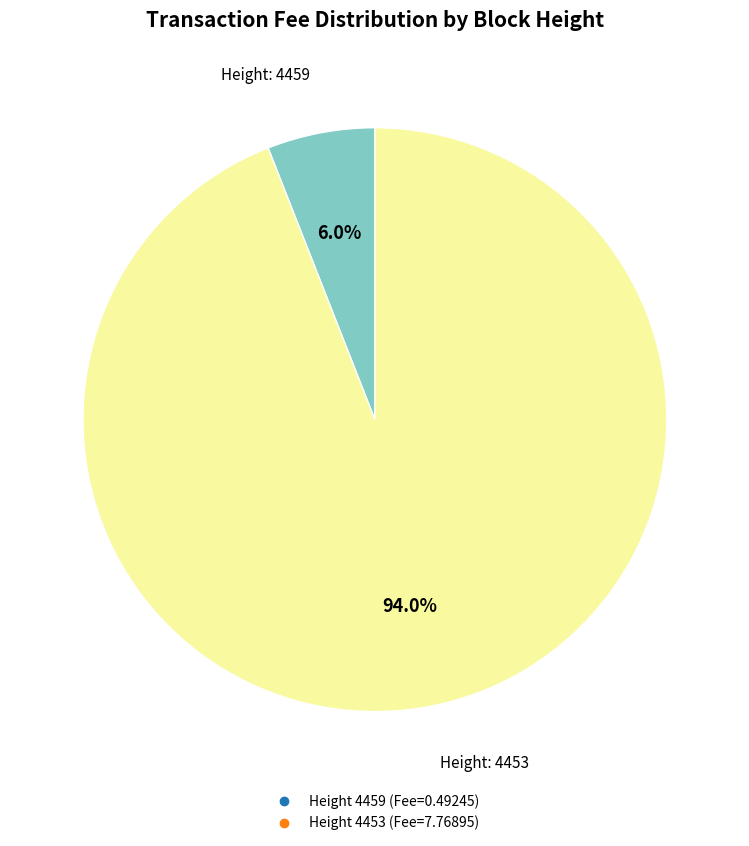

Count the number of slices in the pie.

2